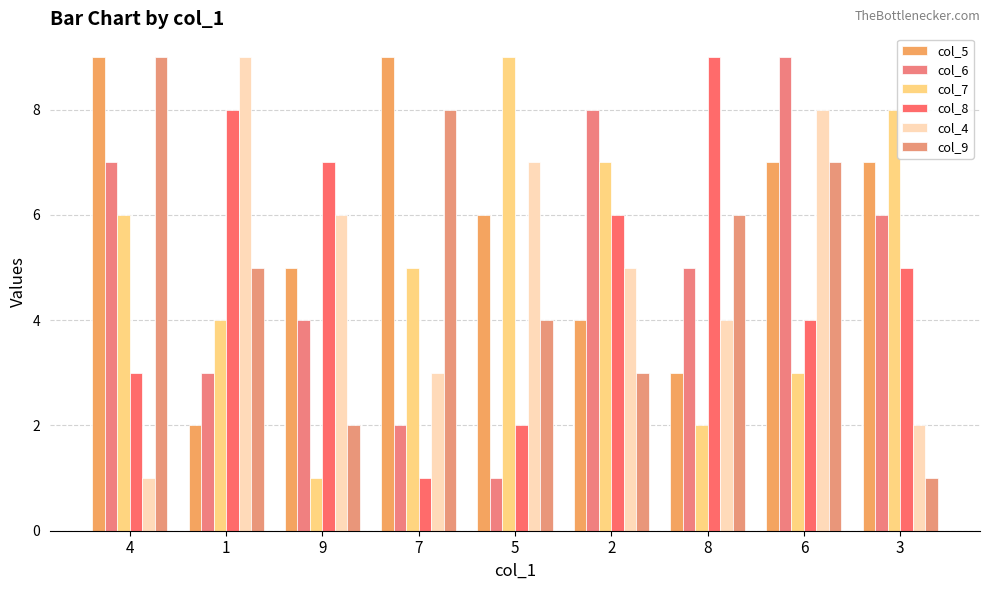

What is the sum of the col_4 values at 3 and 6?

10